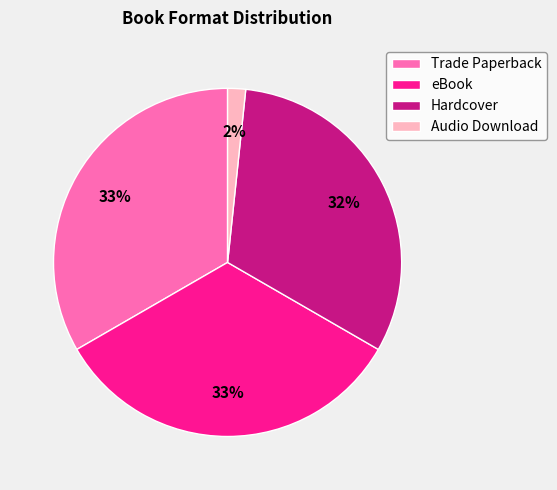

Does any single category account for the majority?

No